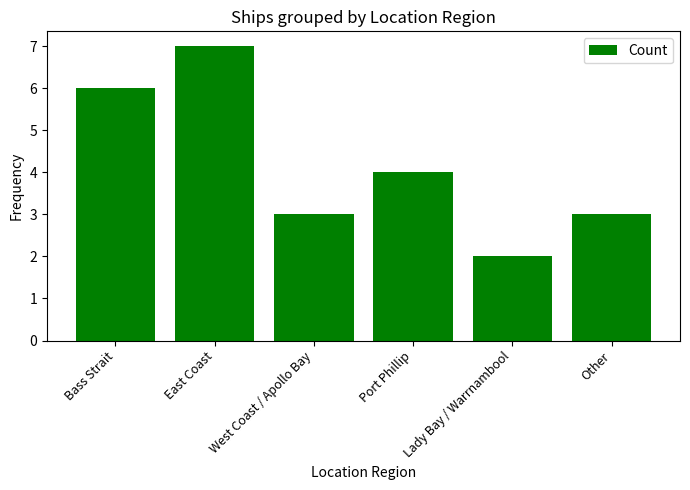

Reading left to right, transcribe all the data shown in this chart.

Bass Strait=6	East Coast=7	West Coast / Apollo Bay=3	Port Phillip=4	Lady Bay / Warrnambool=2	Other=3